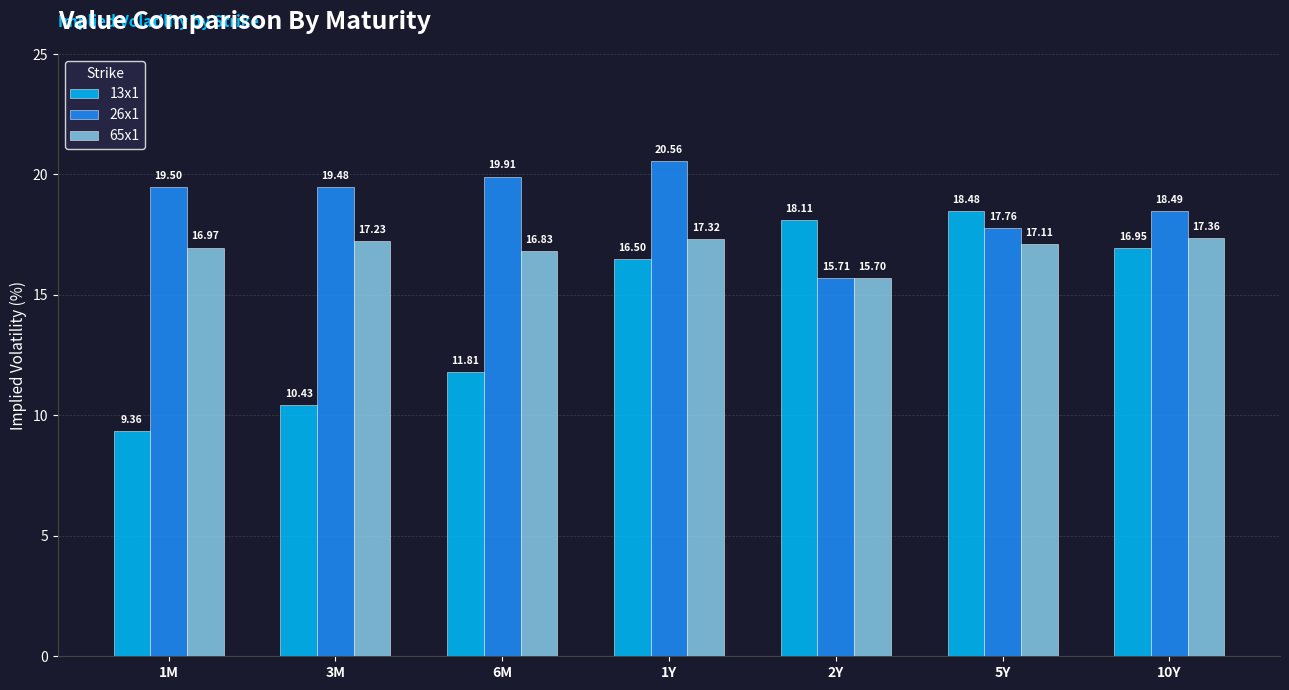

What is the label of the 4th bar from the right?

1Y